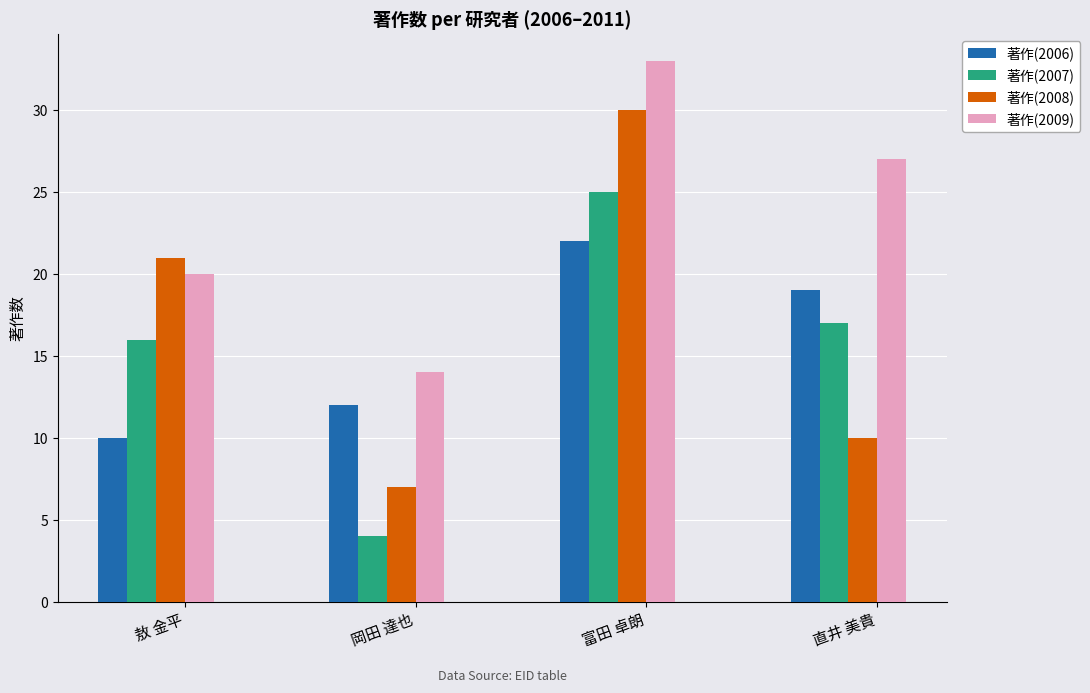

What is the difference between the highest and lowest values at 岡田 達也?

10